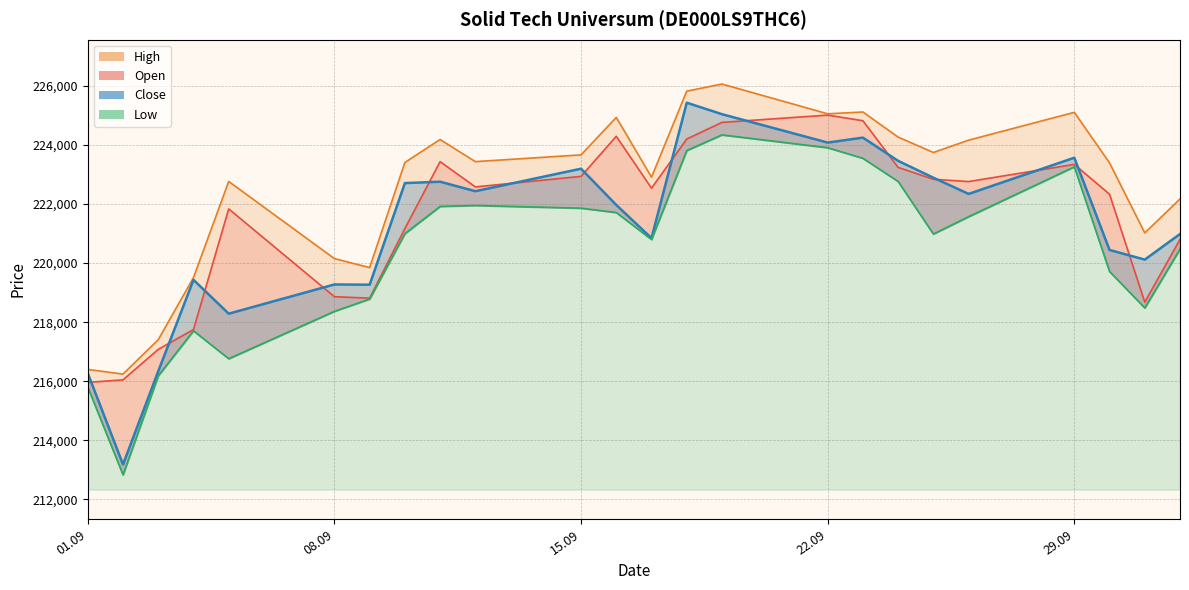

The Close series shows 392264 at 12.09.2025. True or false?

False